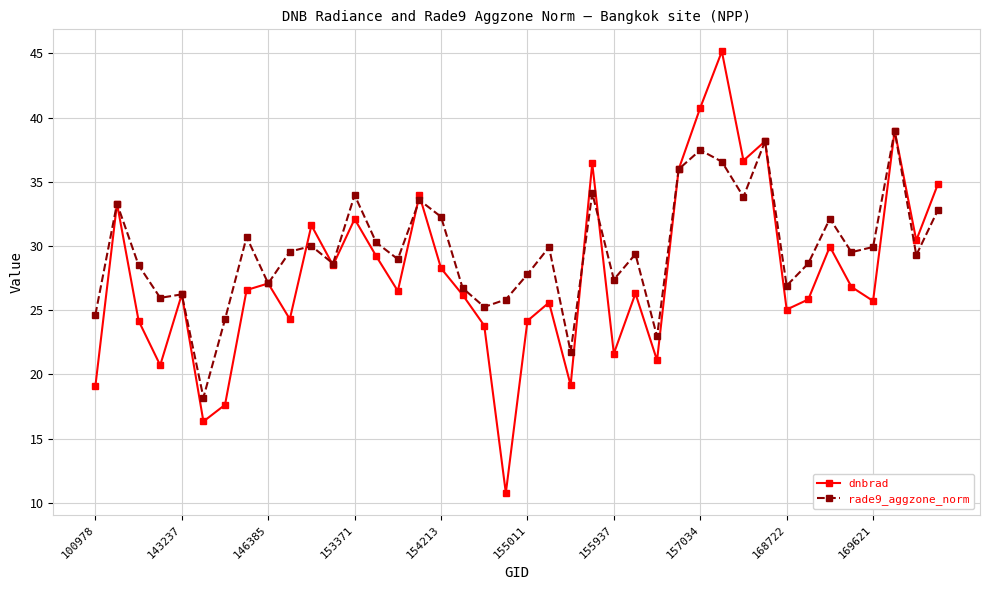

What is the highest value of the dnbrad series?

45.2